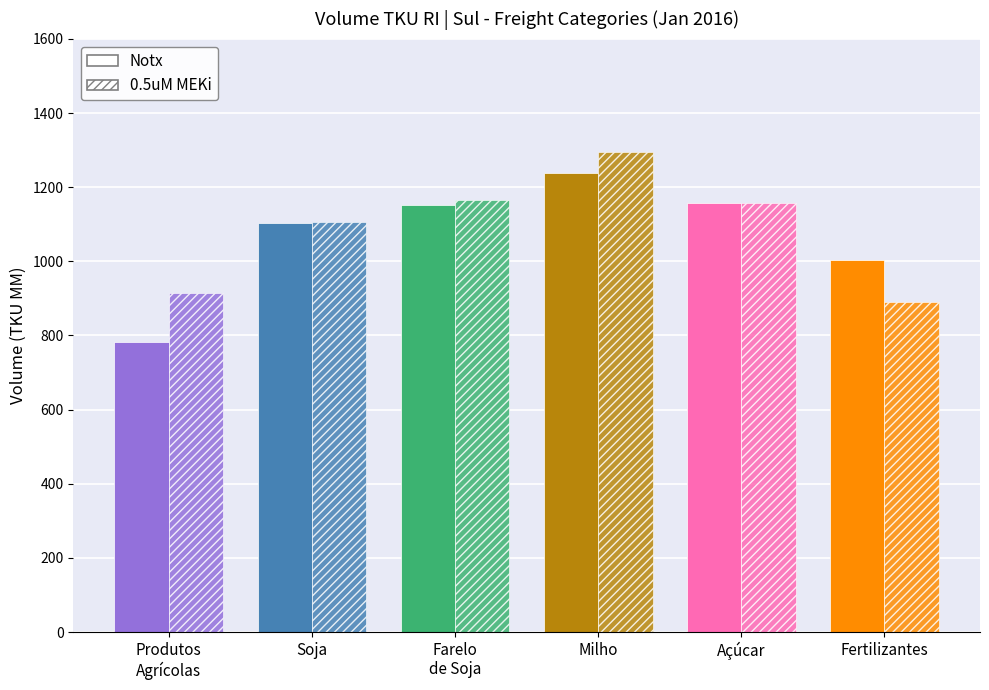

Which series has the largest range (max minus min)?

Notx